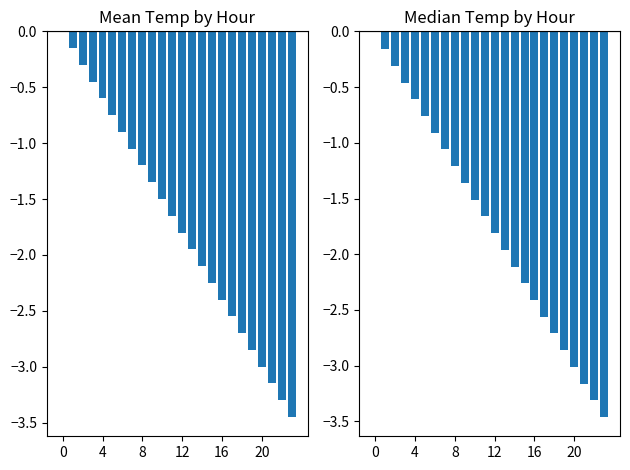

What is the difference between the Mean Temp values at 21 and 22?

0.1